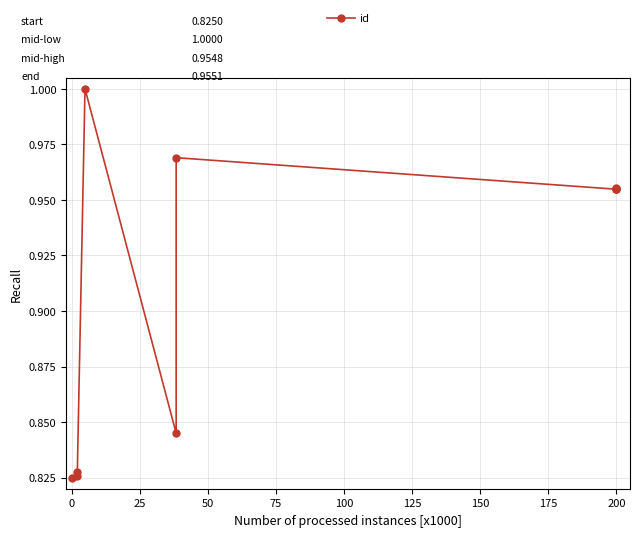

Is this an area chart (filled region under the line)?

No